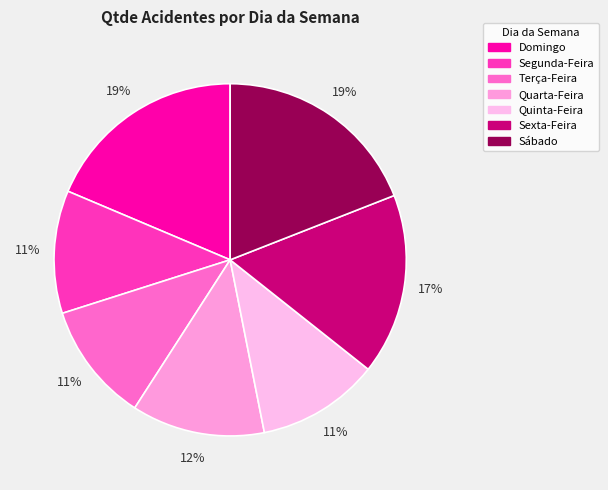

Does any single category account for the majority?

No